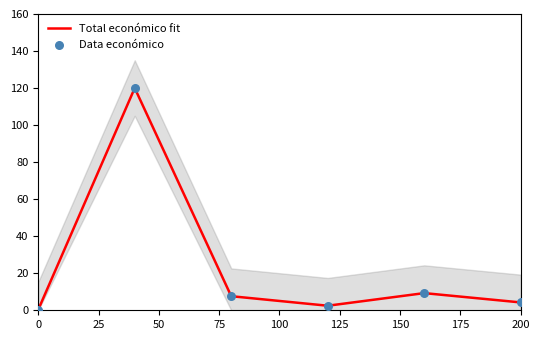

Which series has the largest total across all categories?

Total económico fit